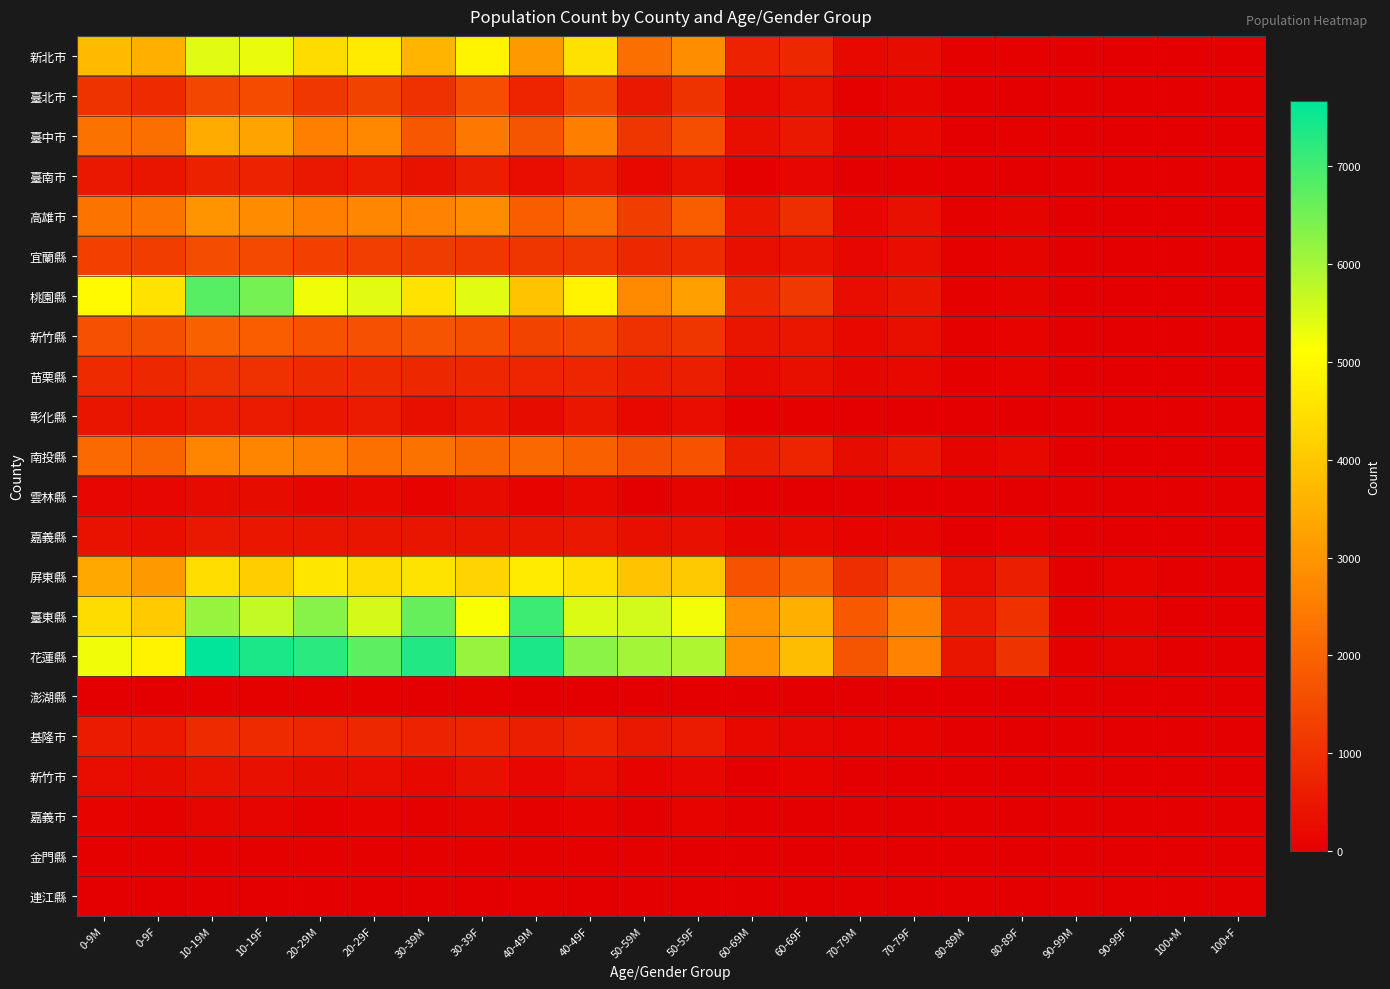

What is the difference between the highest and lowest values at 70-79F?

2612